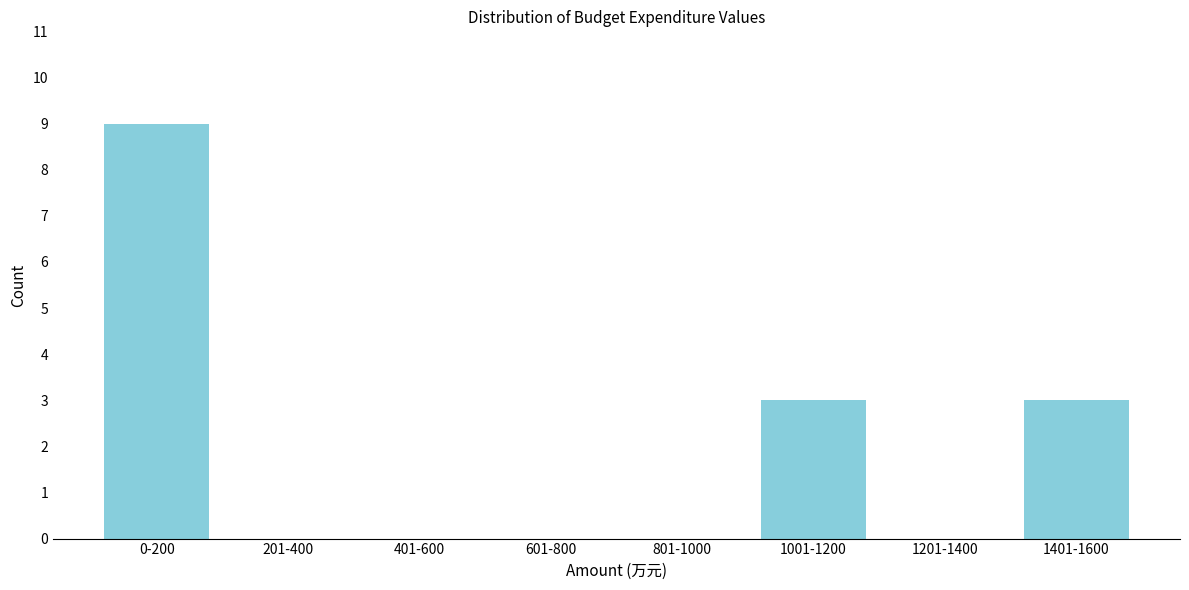

Reading right to left, extract all data points from this chart.

1401-1600=3	1201-1400=0	1001-1200=3	801-1000=0	601-800=0	401-600=0	201-400=0	0-200=9